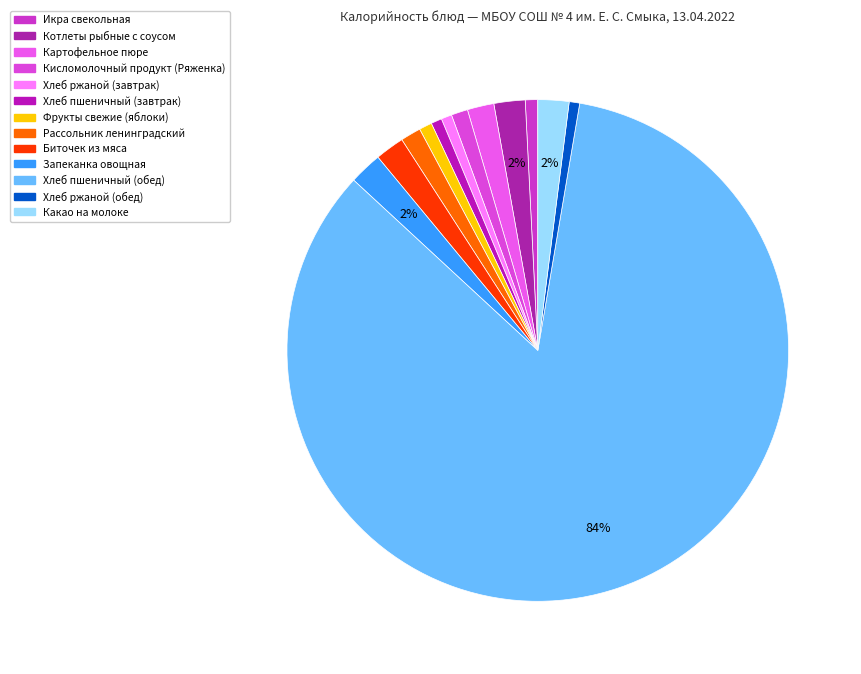

What percentage do Биточек из мяса and Икра свекольная together represent?

2.7%